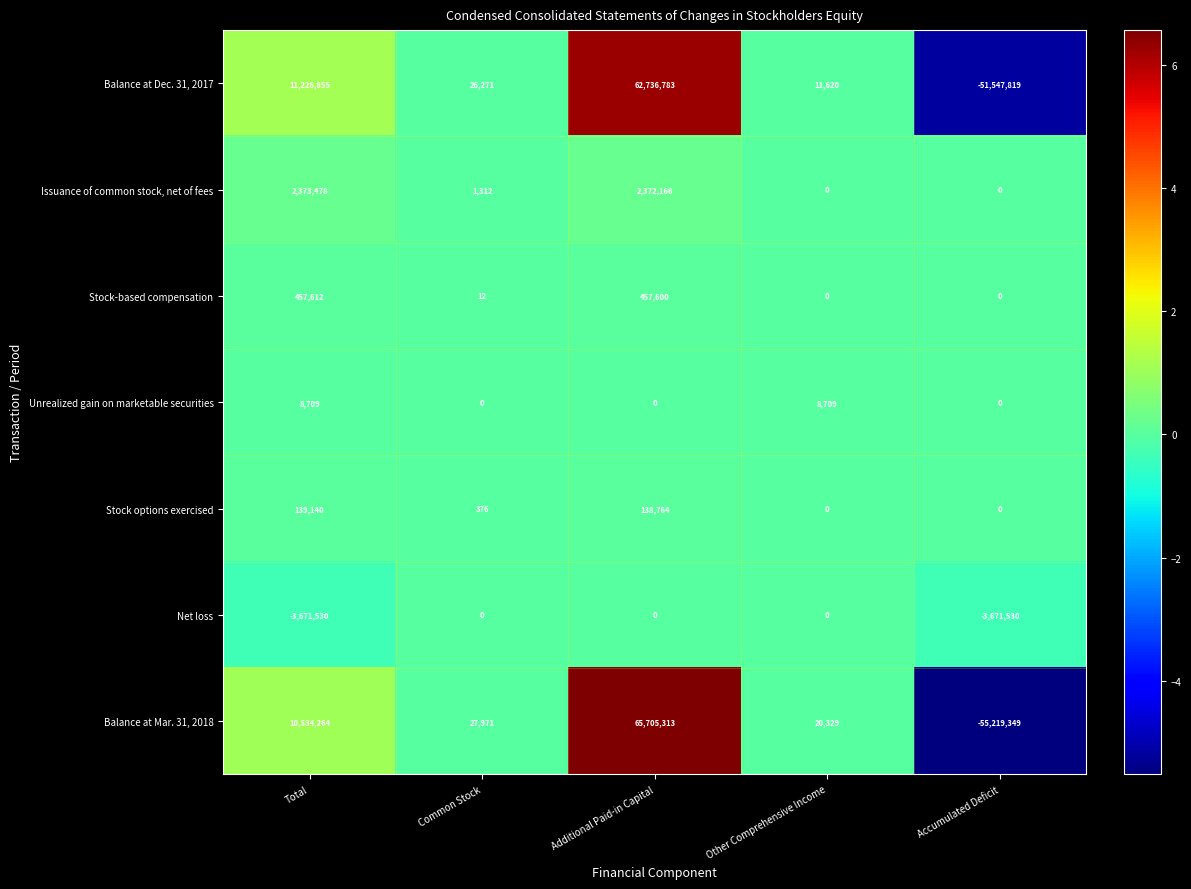

What is the smallest value displayed?

-55219349